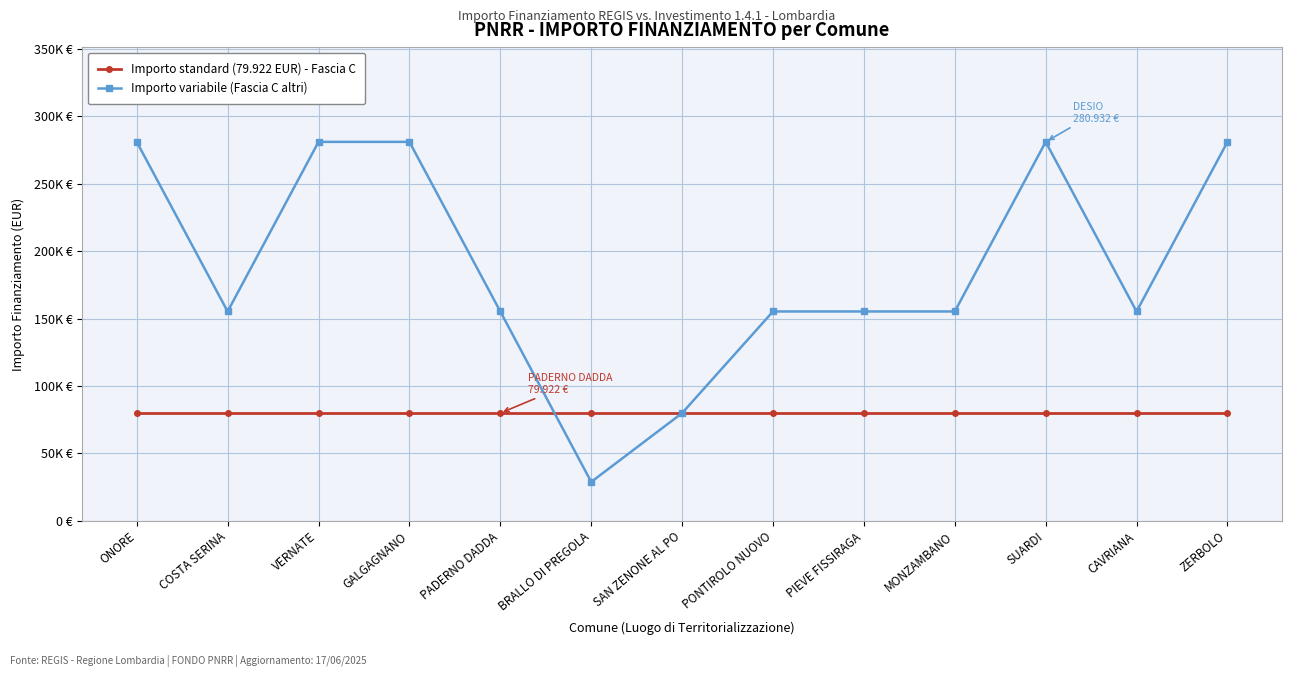

How many times do Importo variabile (Fascia C altri) and Importo standard (79.922 EUR) - Fascia C cross each other?

1